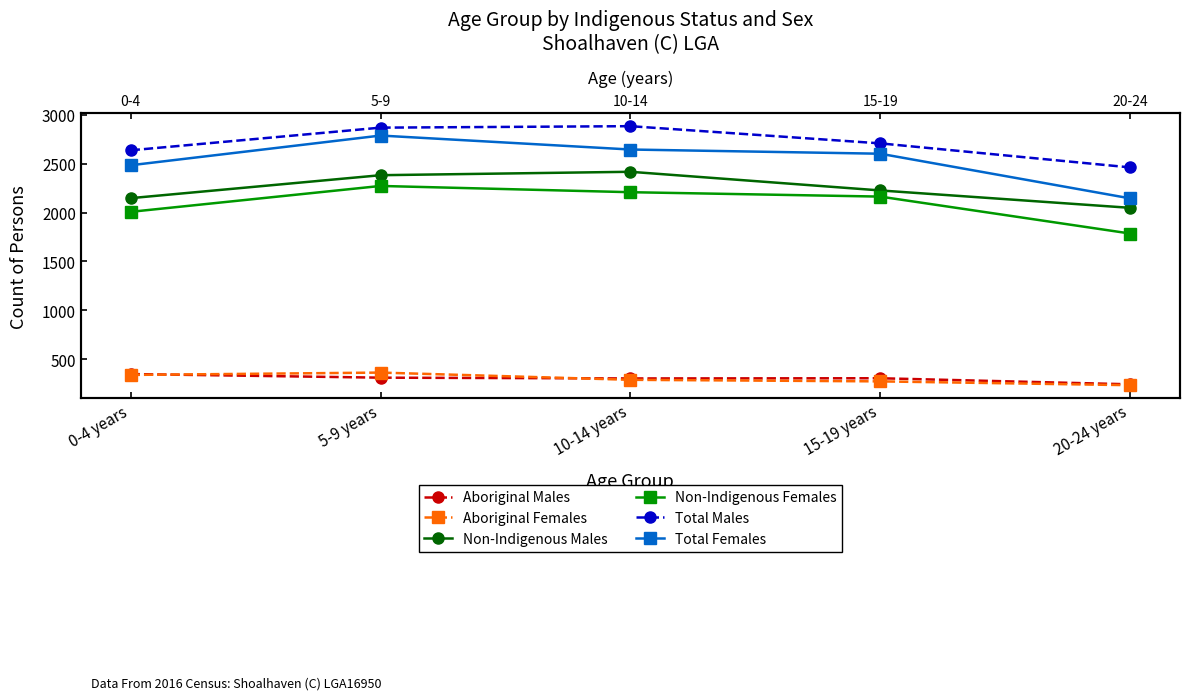

How many values in the Non-Indigenous Males series are below 2226?

2